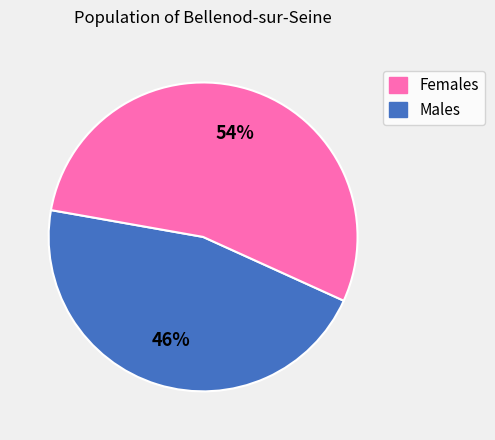

Does any single category account for the majority?

Yes